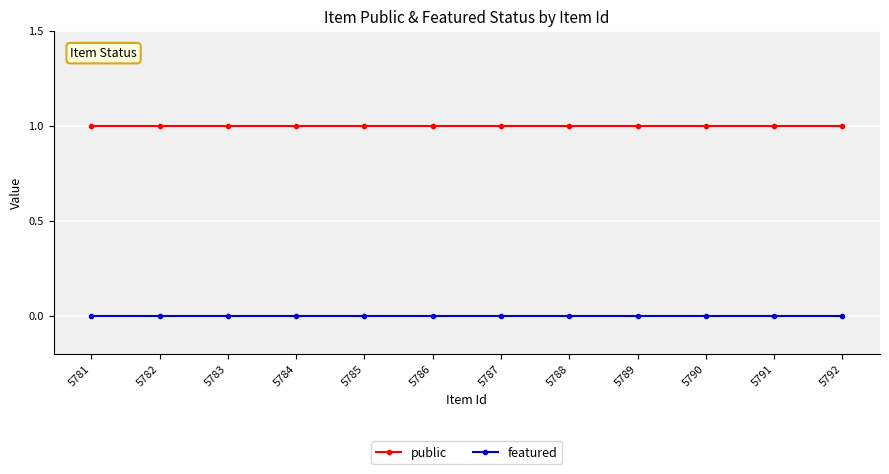

What are all the series names shown in the legend?

public, featured